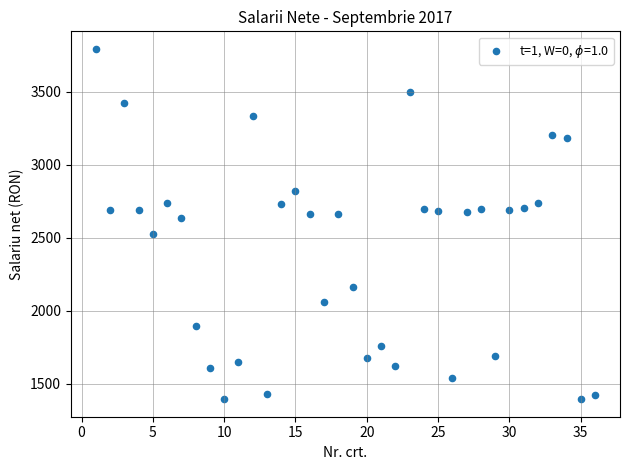

What is the range of X values (max minus min)?

35